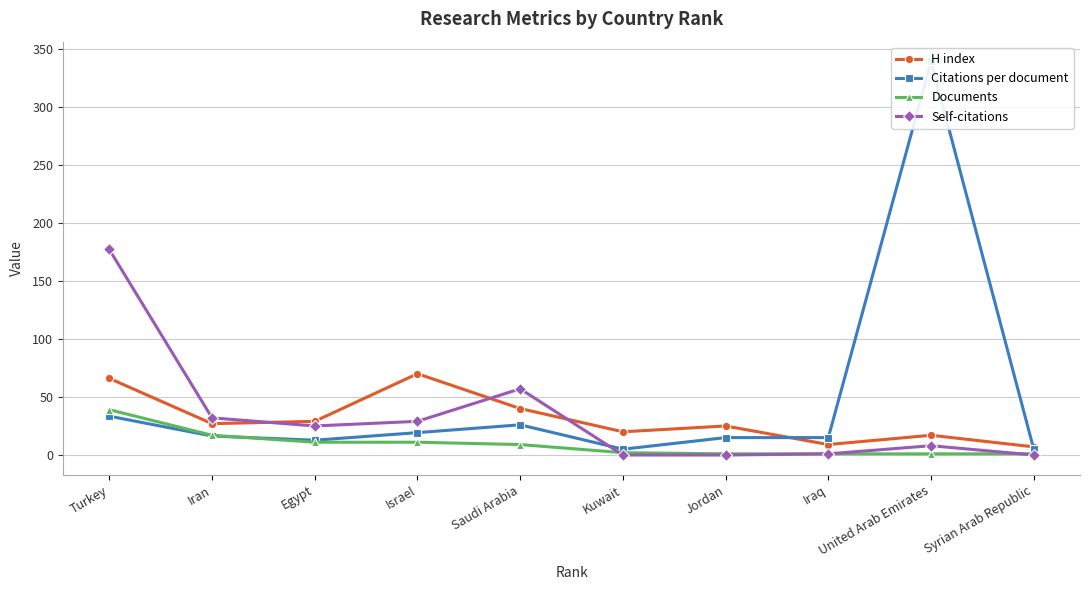

What position from the right is Iran?

9